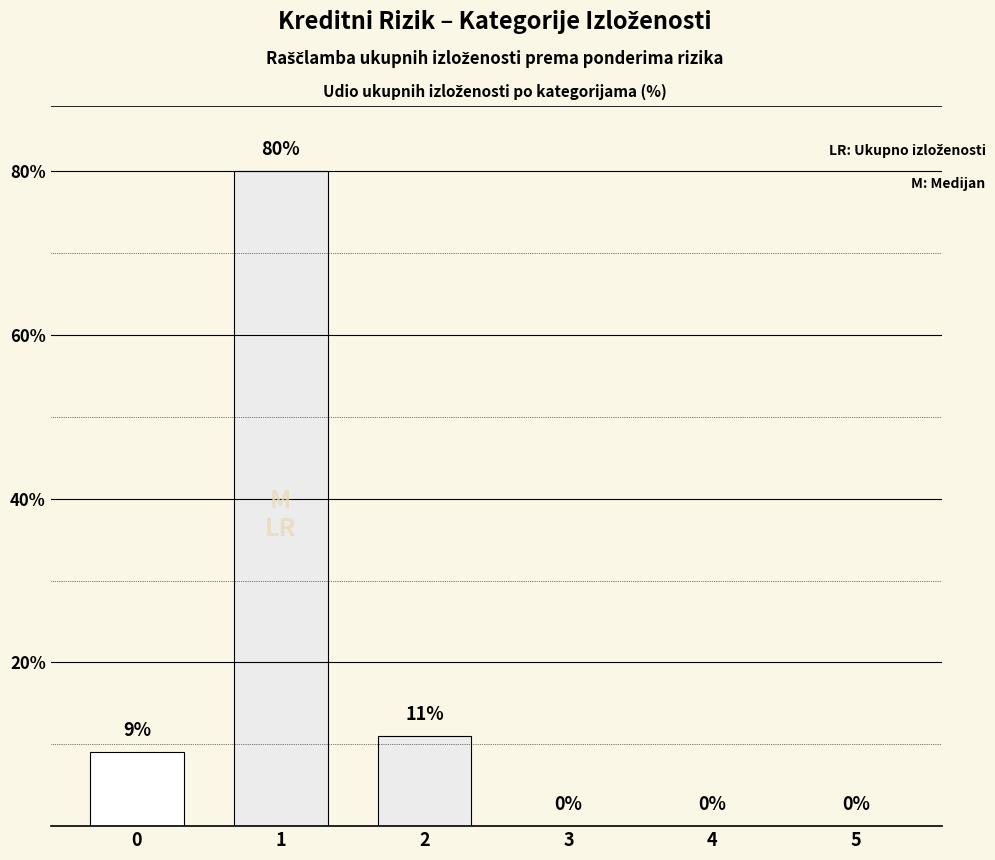

True or false: the data shows 11 at 2.

True